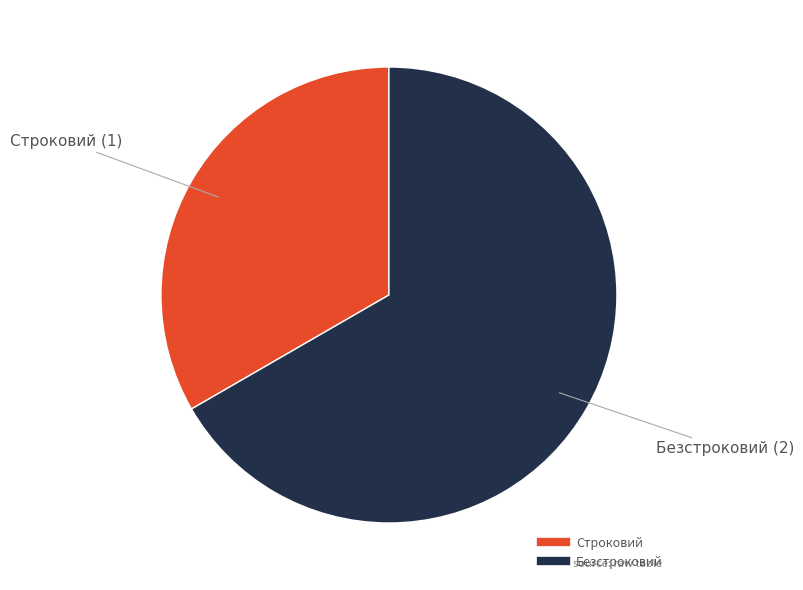

Which slice is the smallest?

Строковий